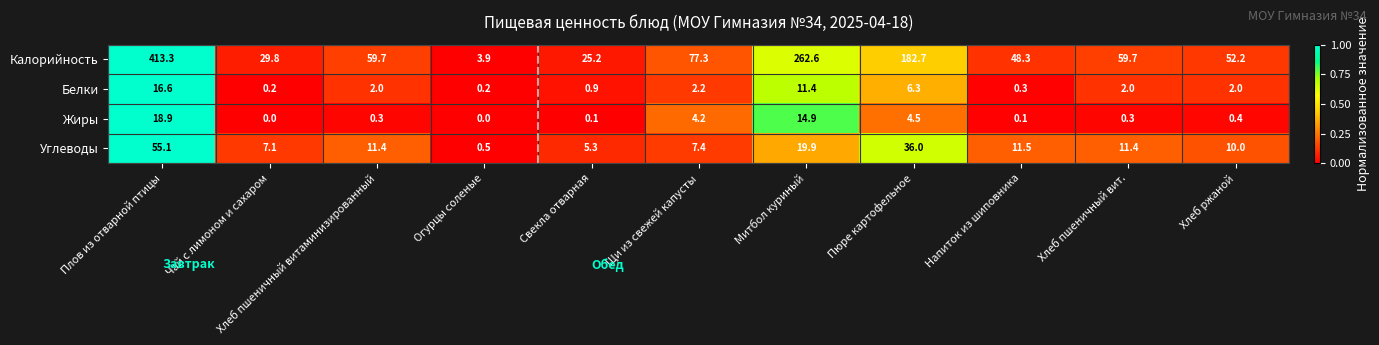

True or false: Белки has a value of 0.1 at Напиток из шиповника.

False